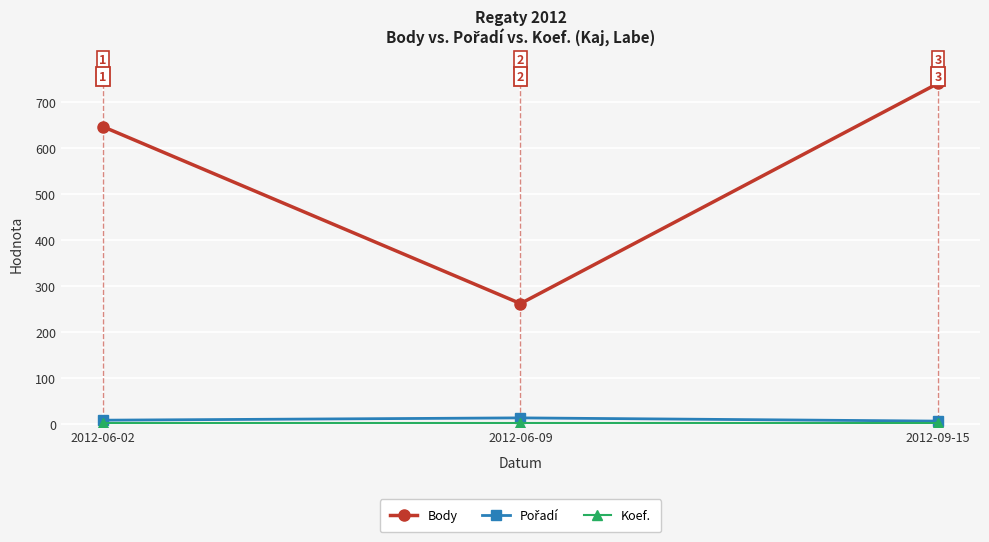

The Body series shows 1222 at 2012-09-15. True or false?

False